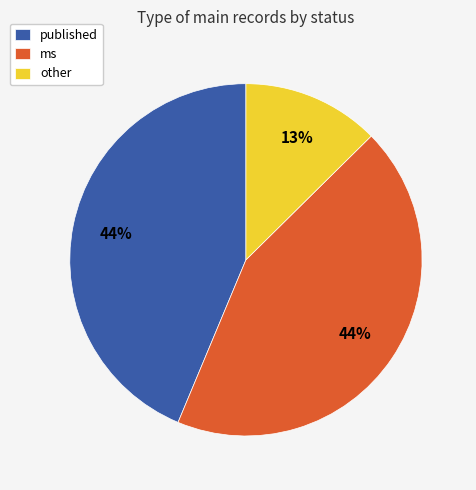

What is the smallest slice in the pie chart?

other